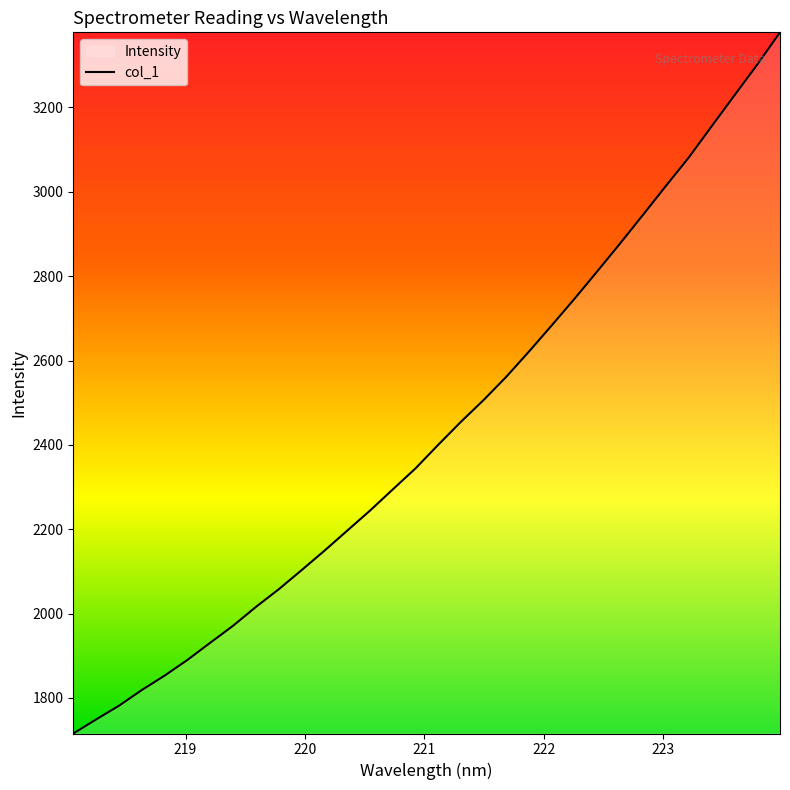

What is the difference between the maximum and minimum values?

1662.4